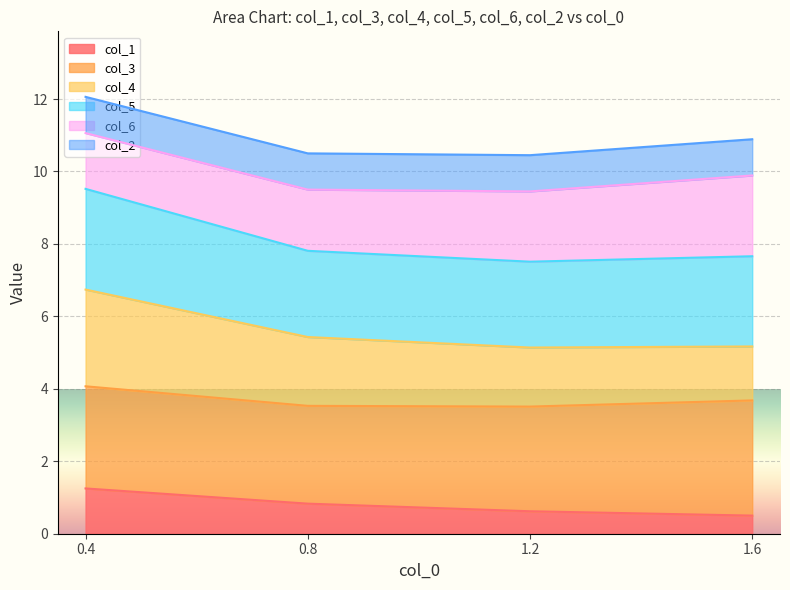

What is the total value across all series at 0.4?

12.1